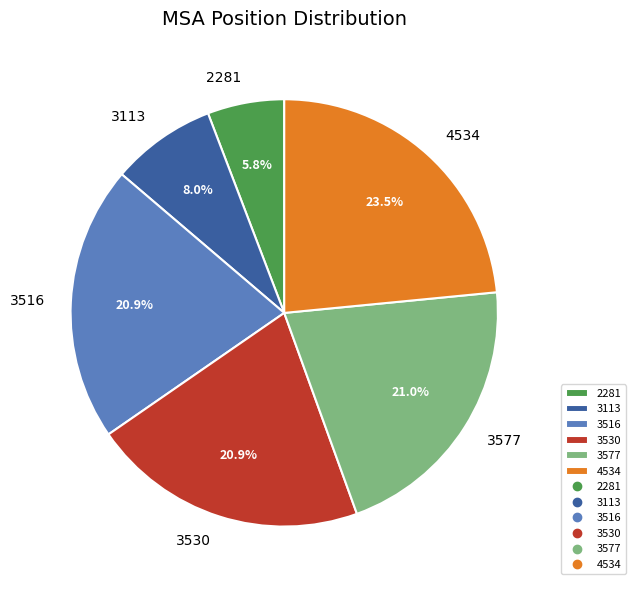

Which slice is the smallest?

2281